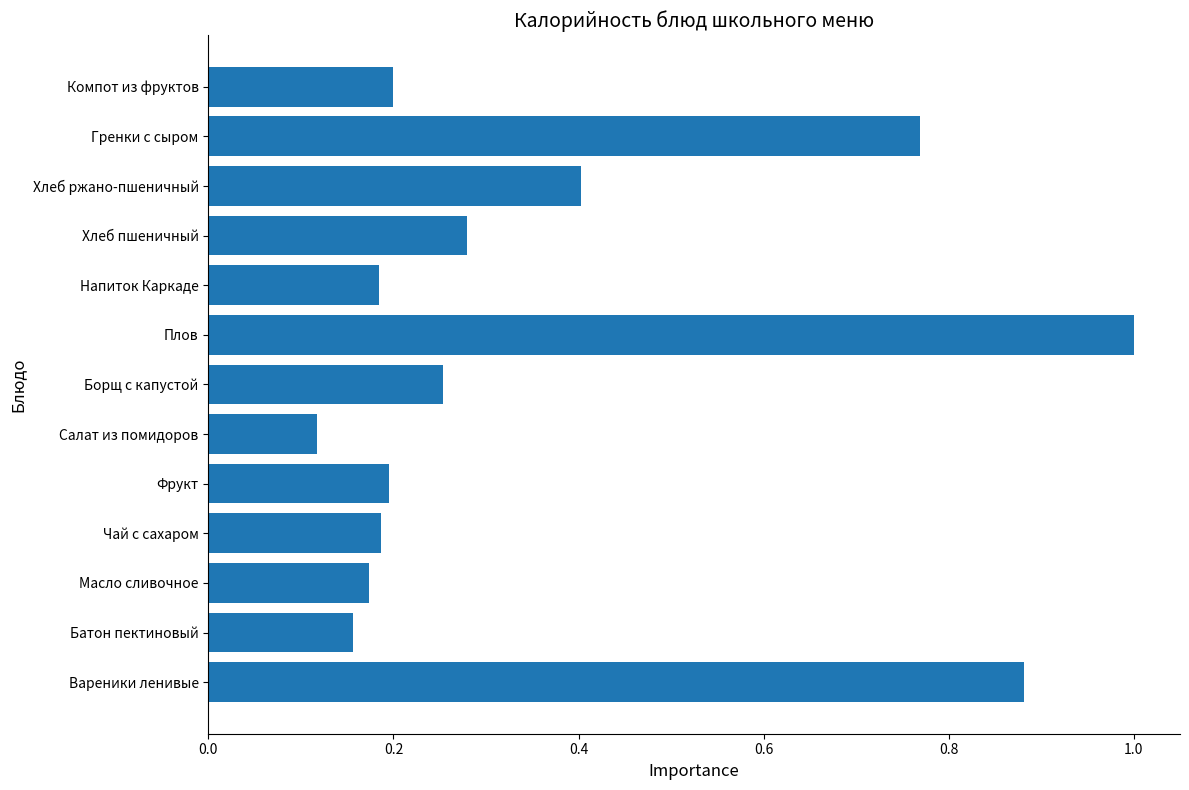

Between Чай с сахаром and Хлеб пшеничный, which is larger?

Хлеб пшеничный